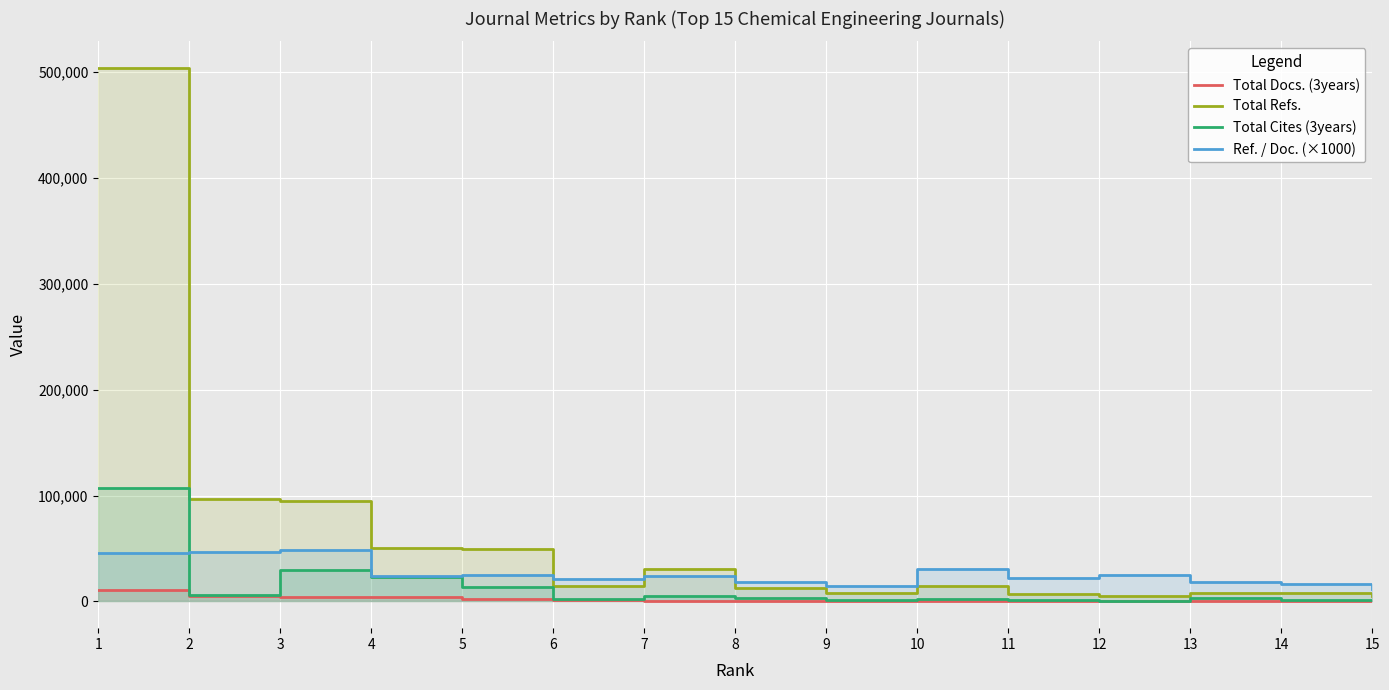

Reading left to right, extract all data points from this chart.

Total Docs. (3years): 11085	5363	4138	4046	1969	1090	922	726	686	650	553	521	446	410	401
Total Refs.: 503877	96642	95009	50739	50027	14453	30416	12376	8395	14162	6925	5060	8187	8457	5102
Total Cites (3years): 107515	6113	29287	22823	13906	2169	5125	2925	1767	2631	1345	524	2935	1023	1073
Ref. / Doc. (×1000): 45460	47180	48750	24170	24610	20940	23790	18180	14420	30400	22270	24720	18740	16990	11640